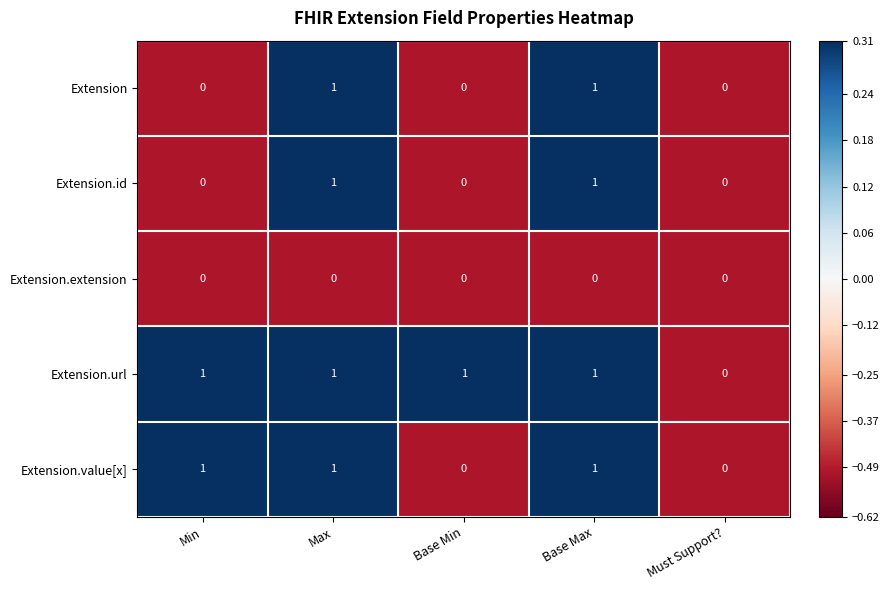

How many values in the Extension.value[x] series are below 1?

2